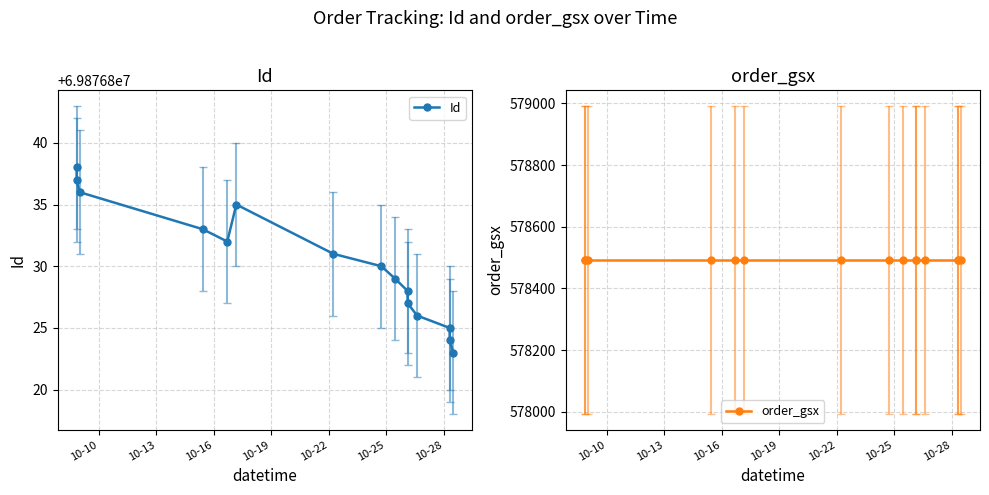

How many interior local peaks does the Id series have?

1